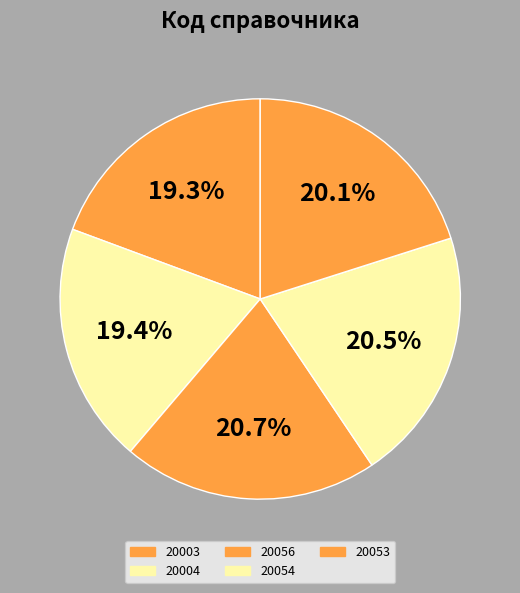

Is the sum of 20004 and 20003 greater than half?

No